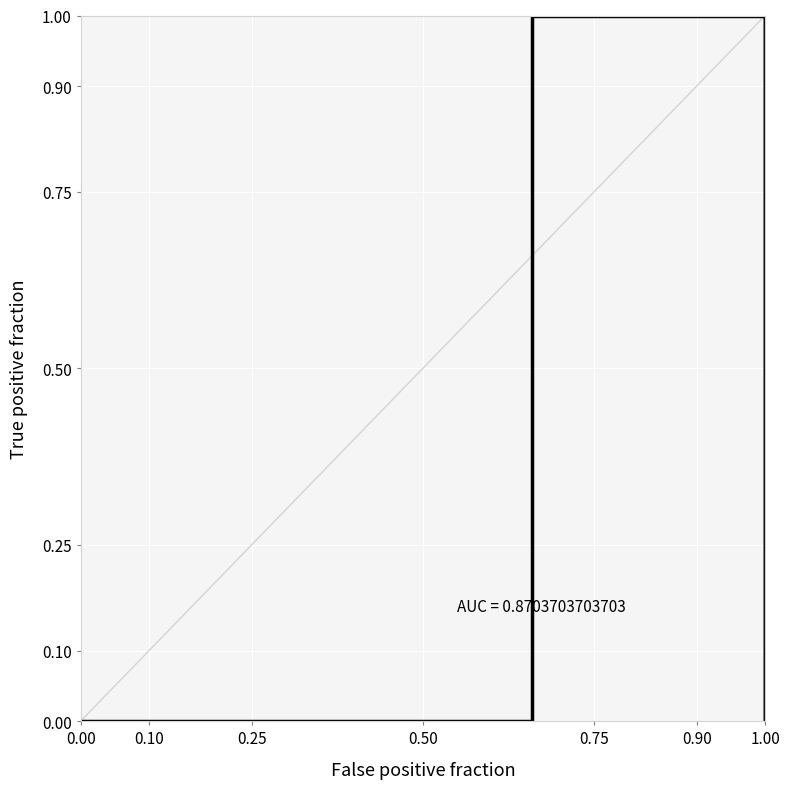

What is the sum of all values?

2.0